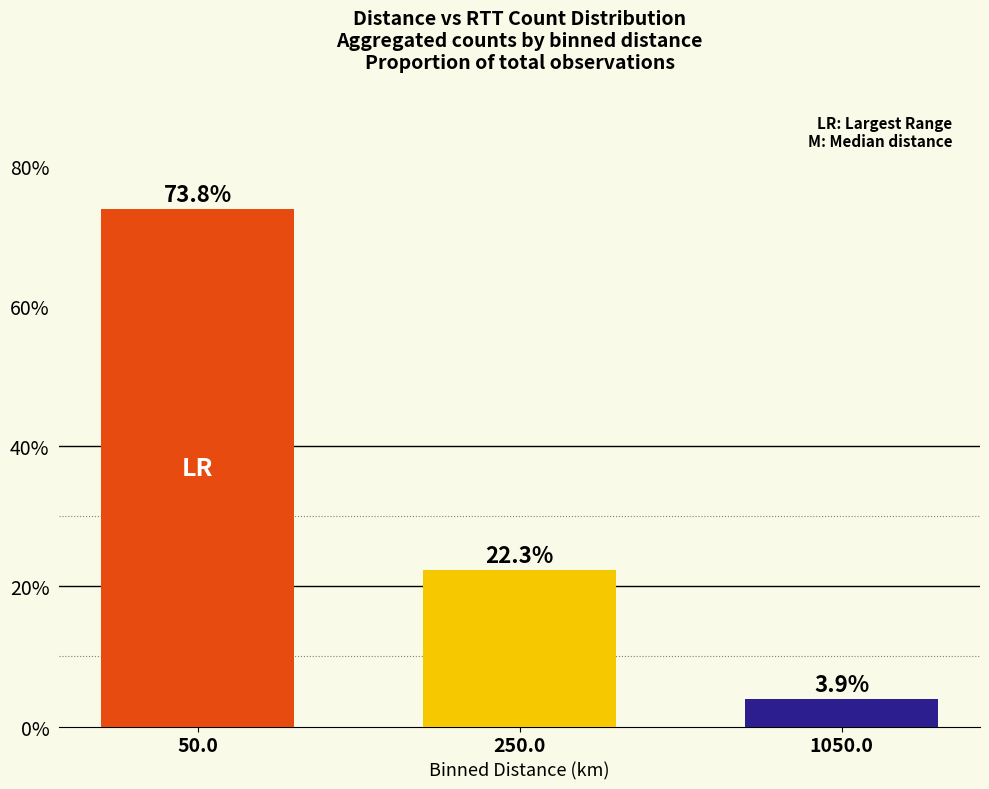

What is the smallest value displayed?

3.9